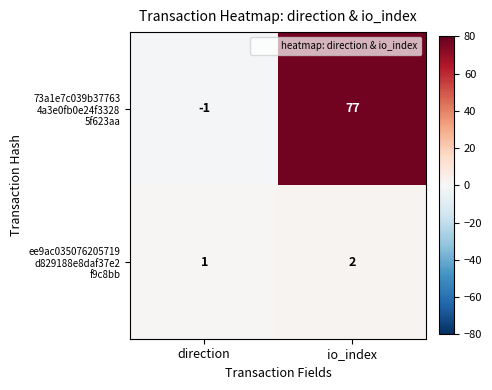

What is the spread (max minus min) of values at io_index?

75